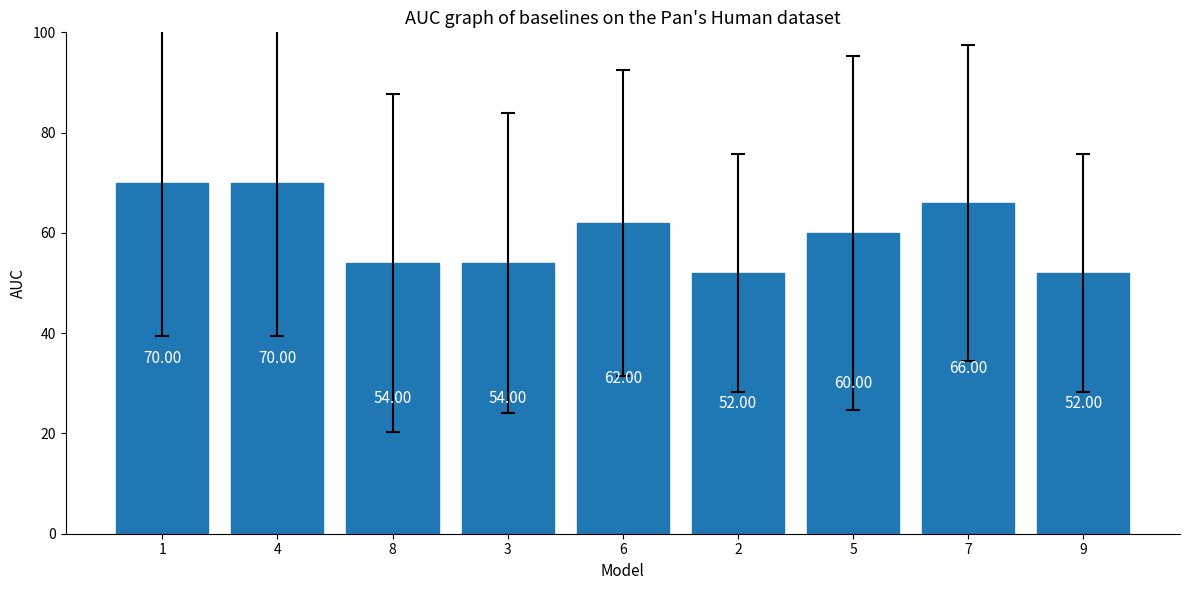

What is the label of the 9th bar from the right?

1